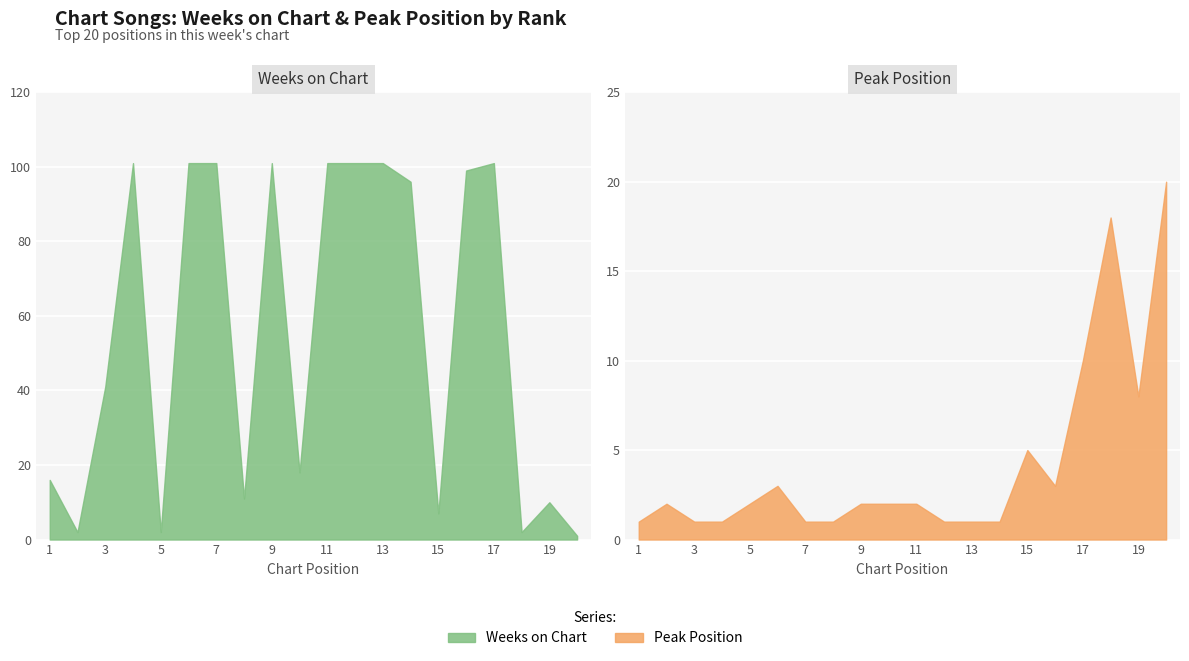

Is the value of Weeks on Chart at 4 greater than the value of Peak Position at 15?

Yes